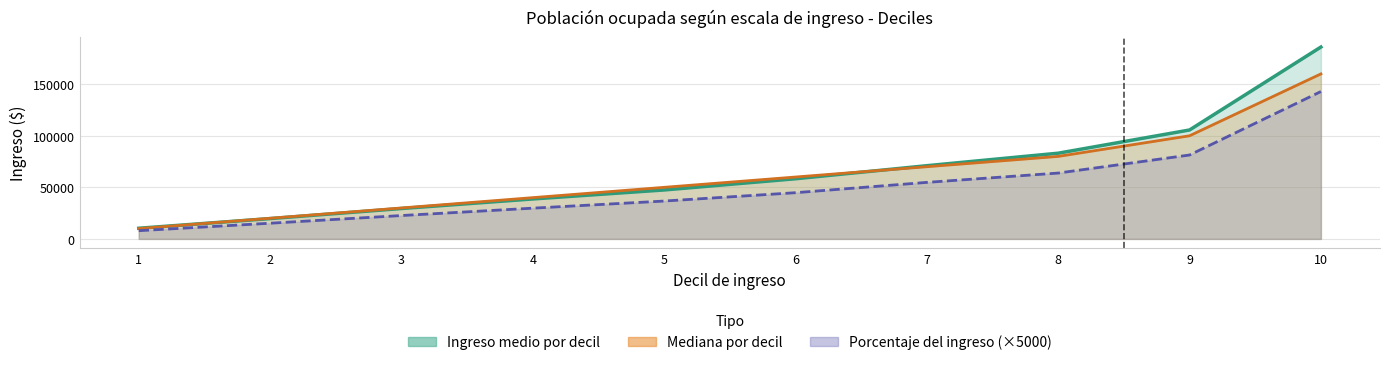

Count the number of data series in this chart.

3